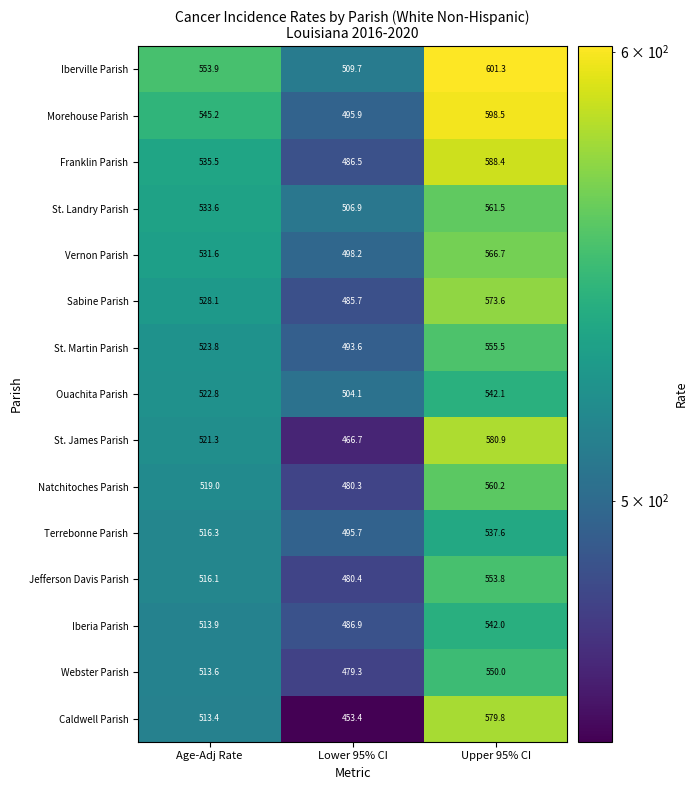

Where does the Iberia Parish series first go above 513?

Age-Adj Rate